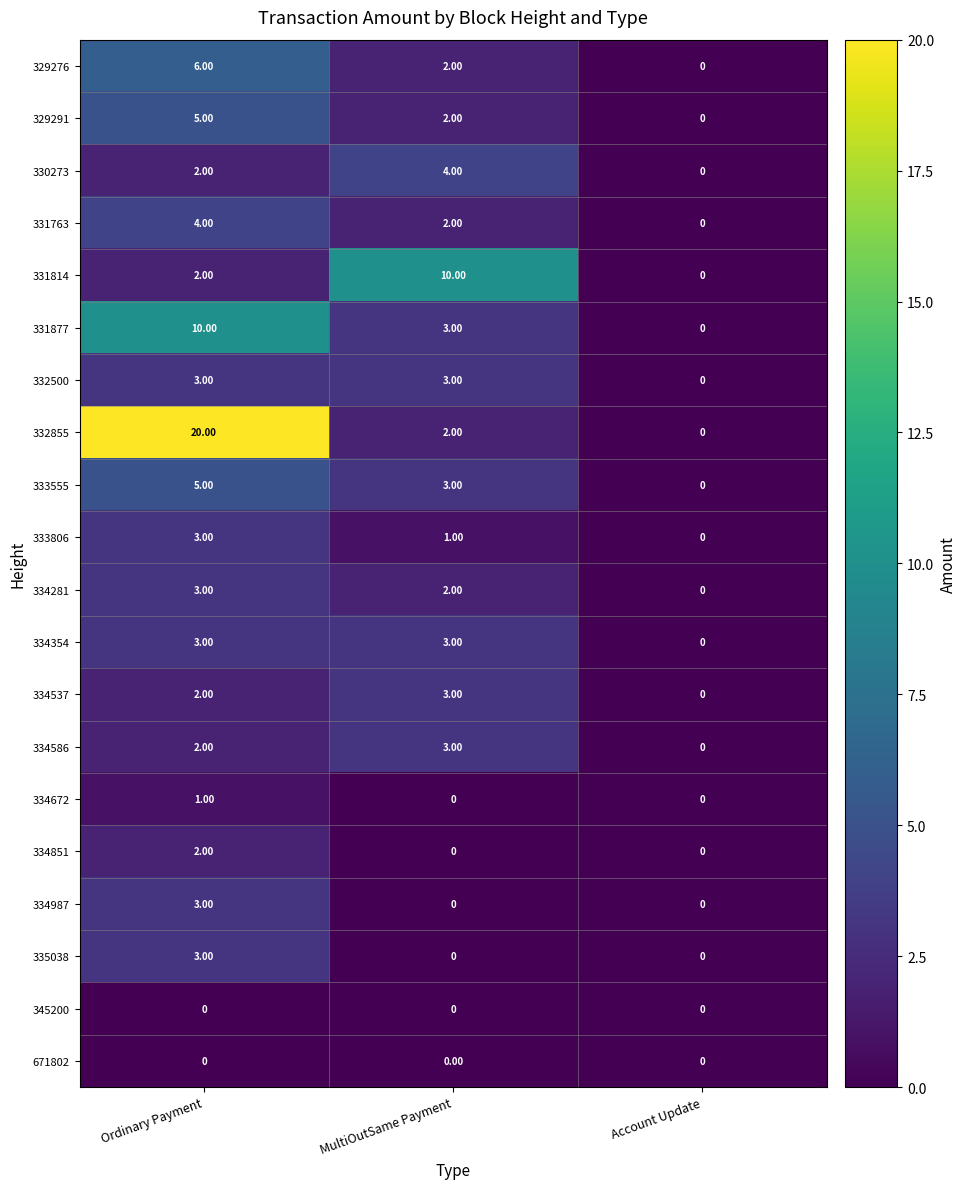

Where does the 331763 series first go above 2?

Ordinary Payment